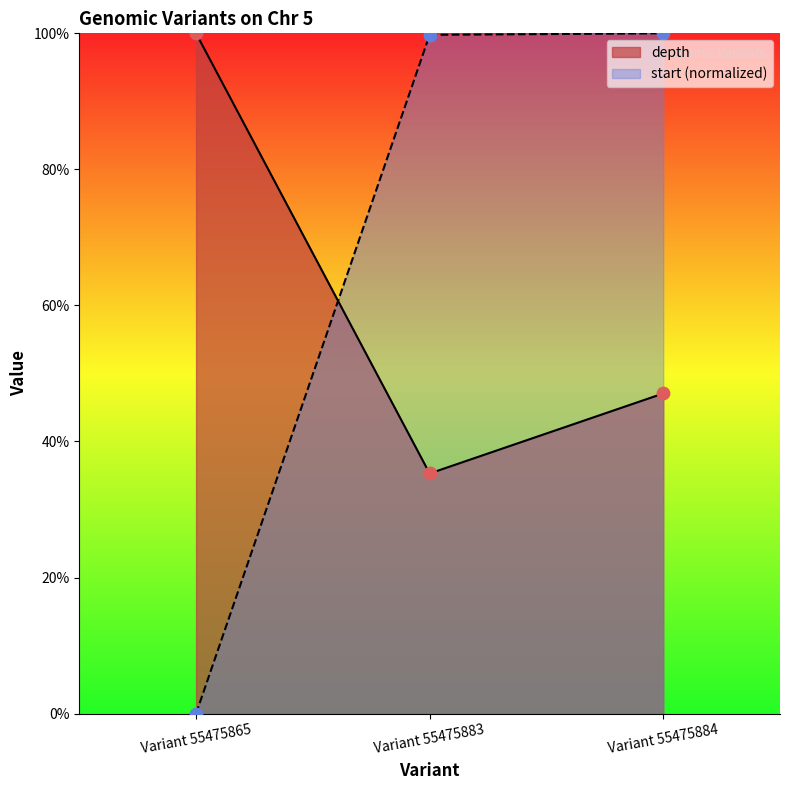

Which series has the widest spread of Y values?

start